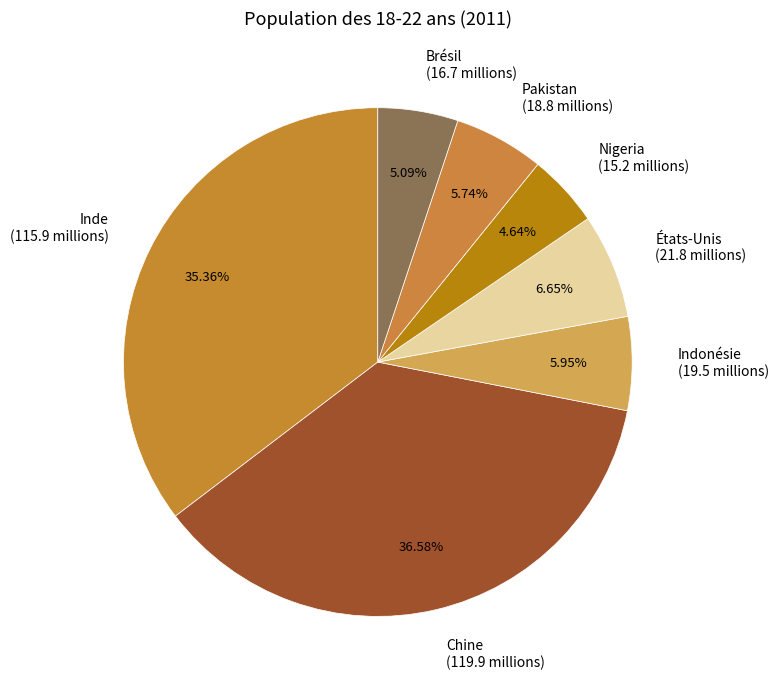

Which slice is the largest?

Chine